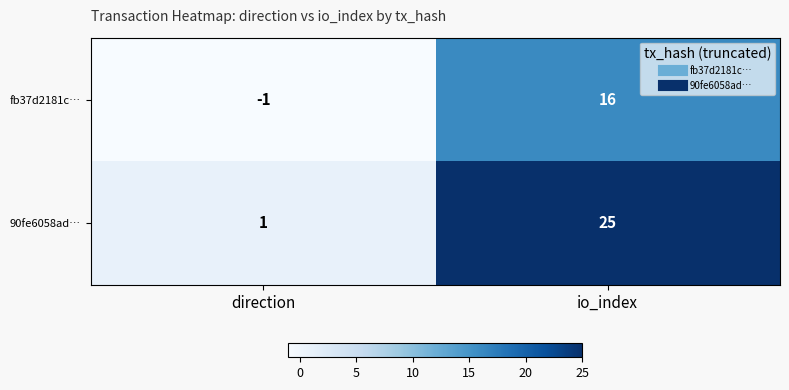

At which category is the sum across all series the highest?

io_index